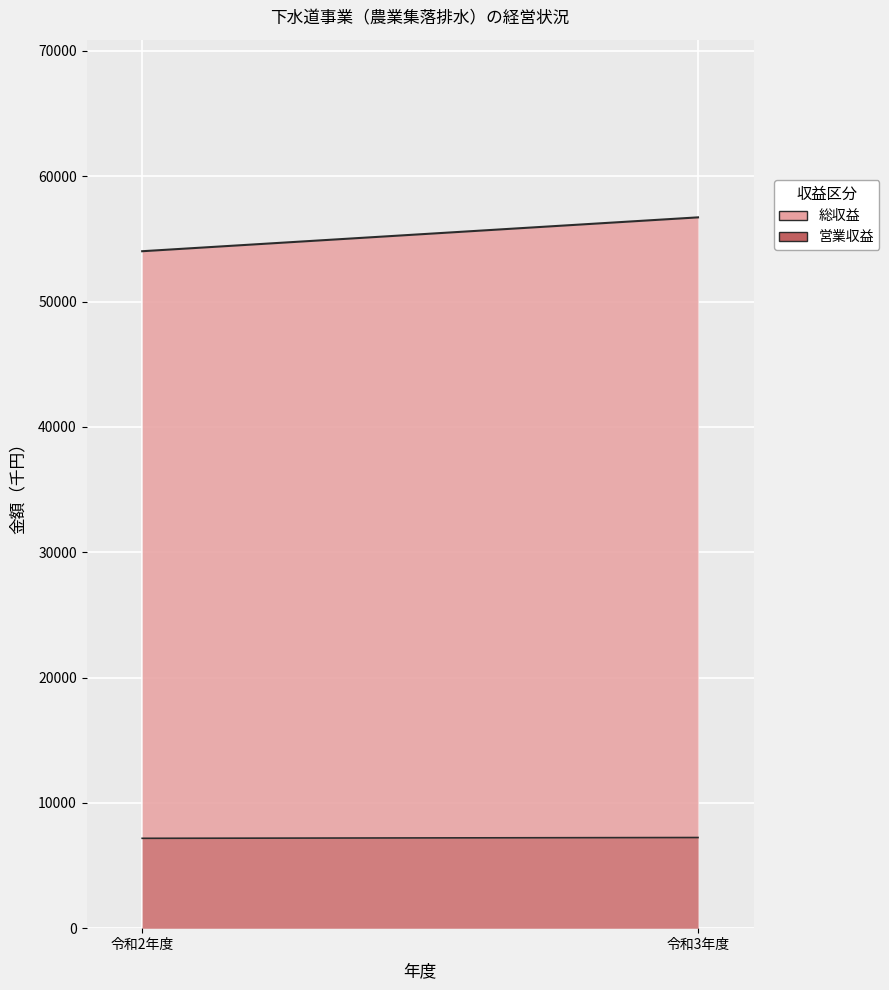

At which category is the sum across all series the highest?

令和3年度